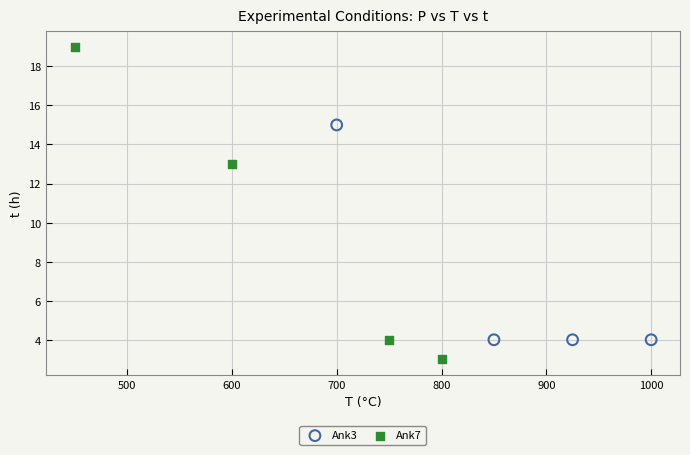

Which series contains the highest Y value?

Ank7